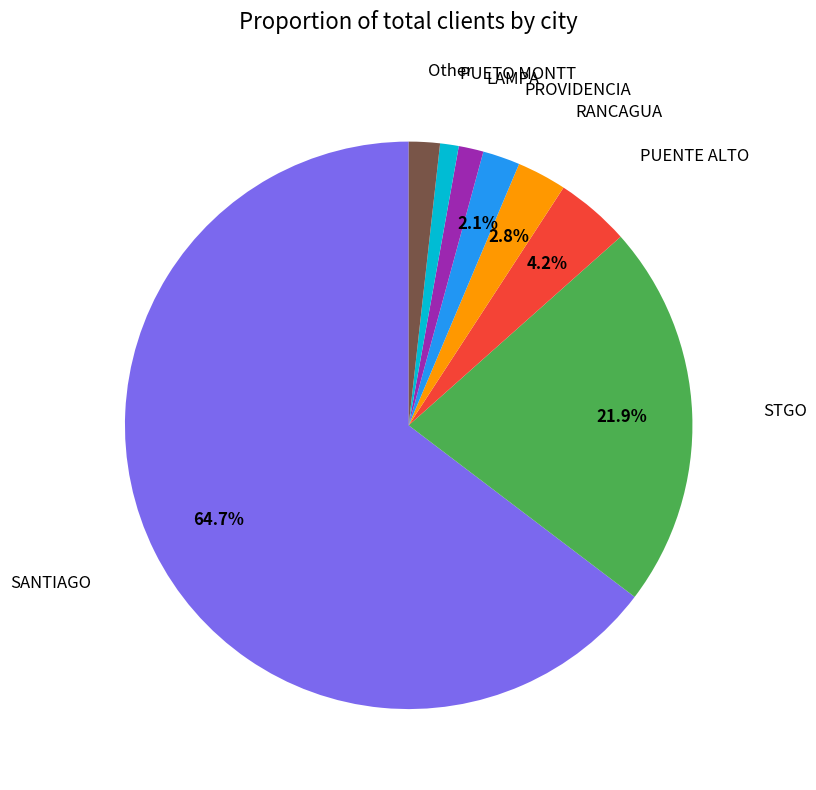

Do PUENTE ALTO and LAMPA together represent more than half of the pie?

No